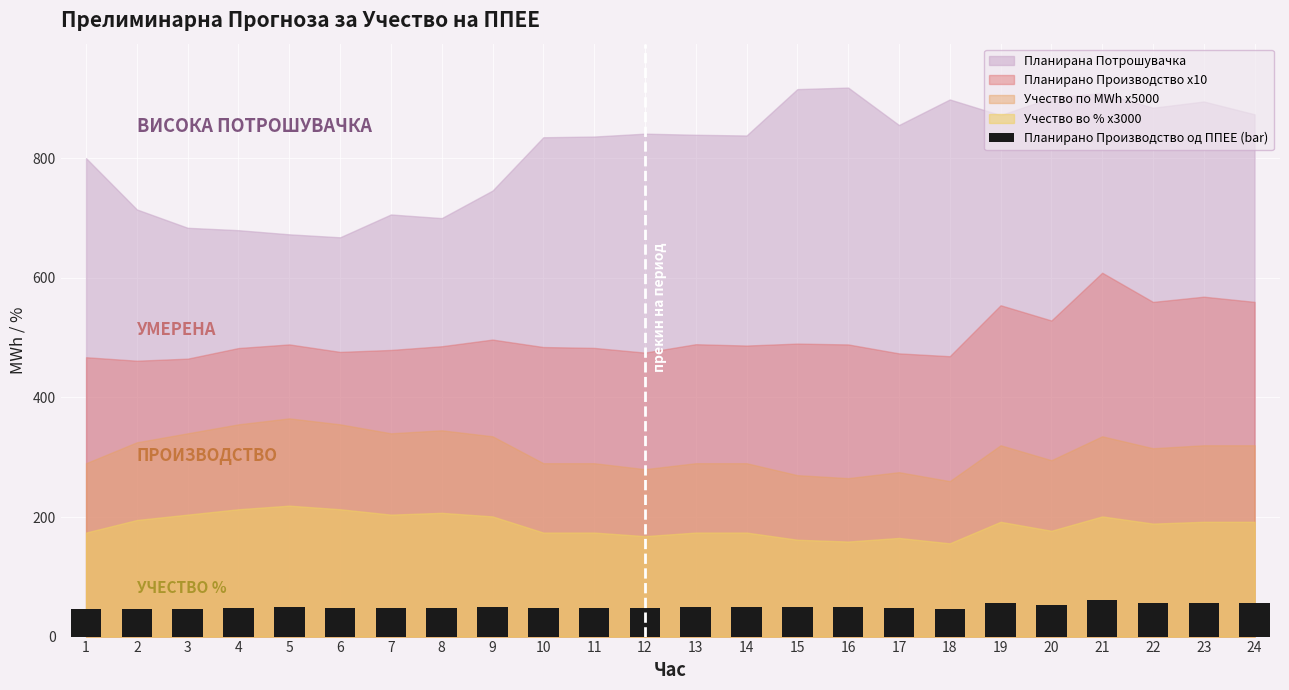

What is the change in value from 16 to 21?

+12.0